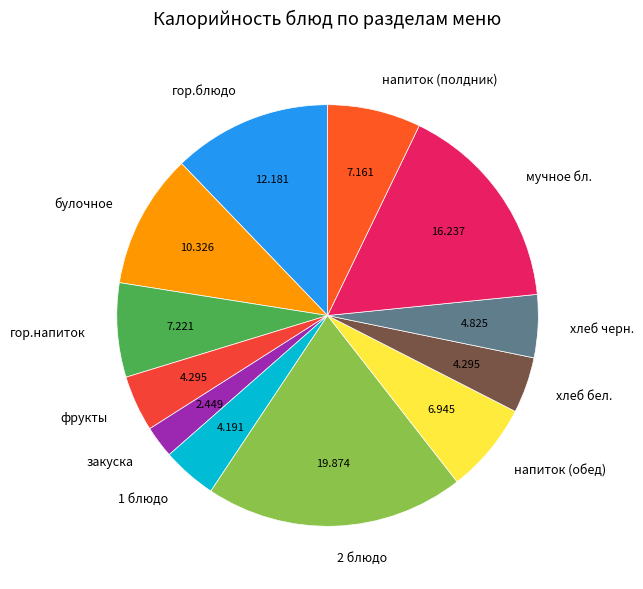

Does закуска account for over 50% of the chart?

No